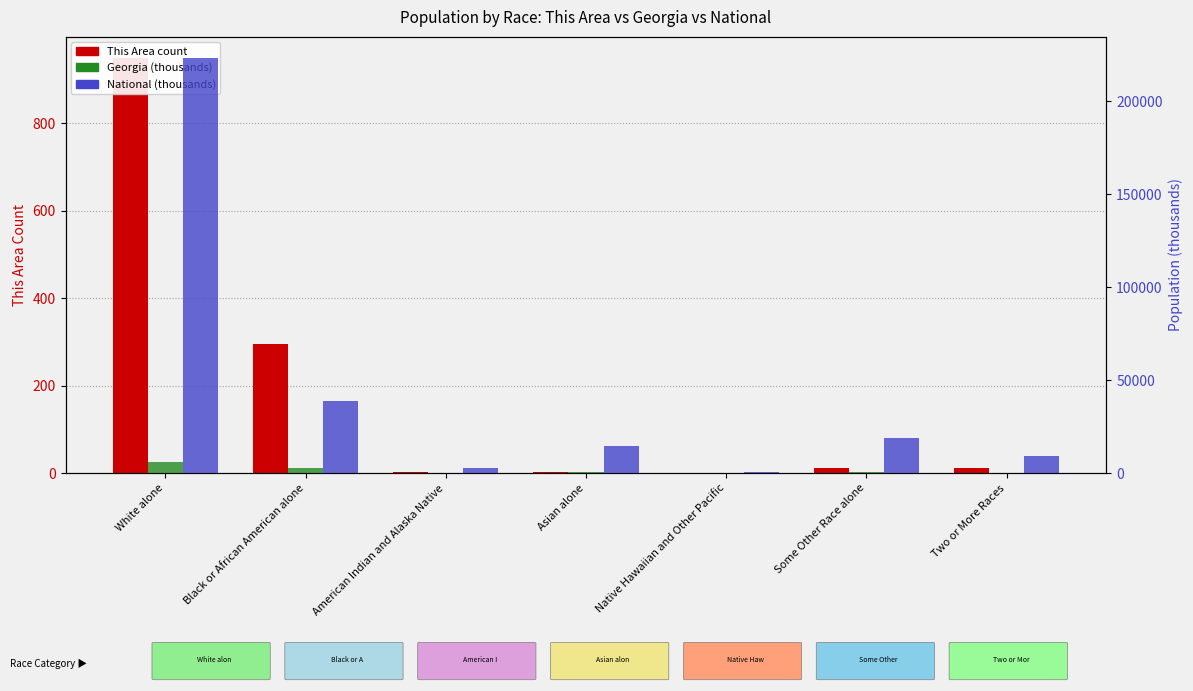

What is the total value across all series at Native Hawaiian and Other Pacific?

547.8